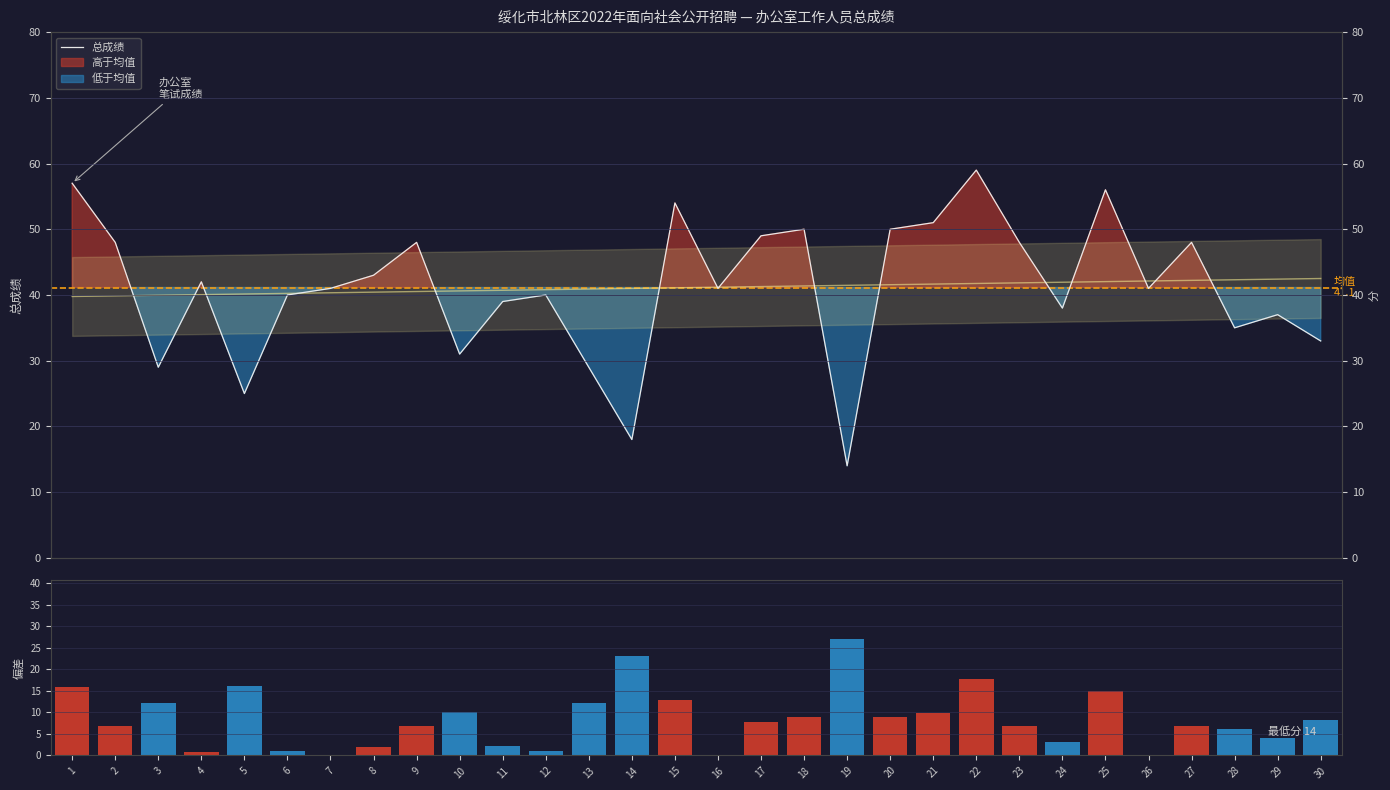

Reading left to right, extract all data points from this chart.

总成绩: 57.0	48.0	29.0	42.0	25.0	40.0	41.0	43.0	48.0	31.0	39.0	40.0	29.0	18.0	54.0	41.0	49.0	50.0	14.0	50.0	51.0	59.0	48.0	38.0	56.0	41.0	48.0	35.0	37.0	33.0
偏差幅度: 15.9	6.9	12.1	0.9	16.1	1.1	0.1	1.9	6.9	10.1	2.1	1.1	12.1	23.1	12.9	0.1	7.9	8.9	27.1	8.9	9.9	17.9	6.9	3.1	14.9	0.1	6.9	6.1	4.1	8.1